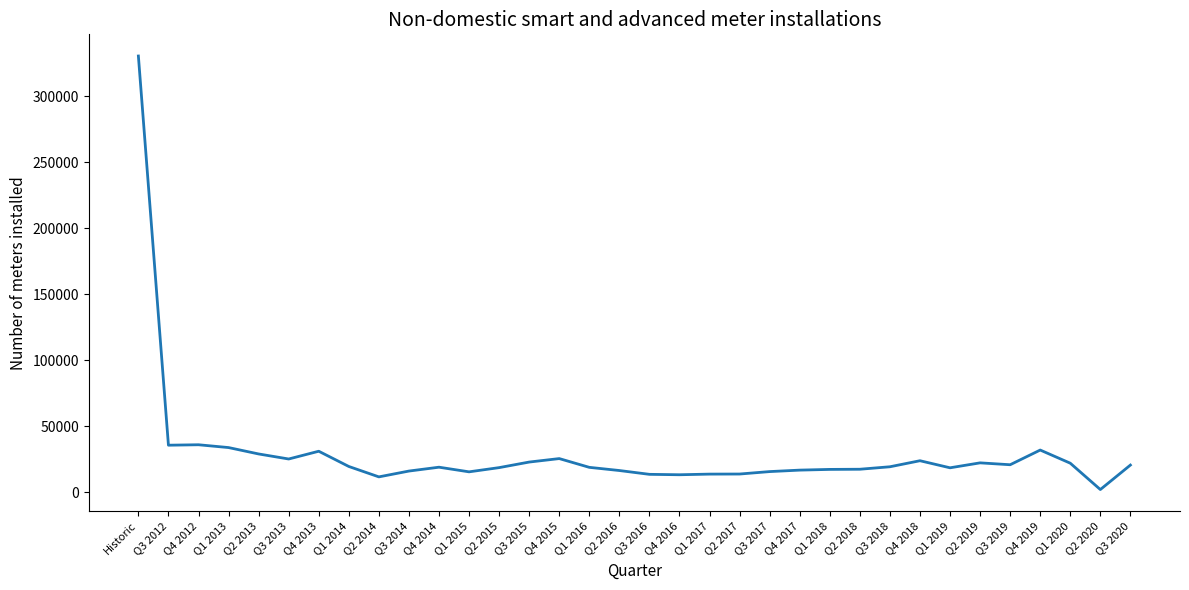

Which category has the lowest value across all series?

Q2 2020